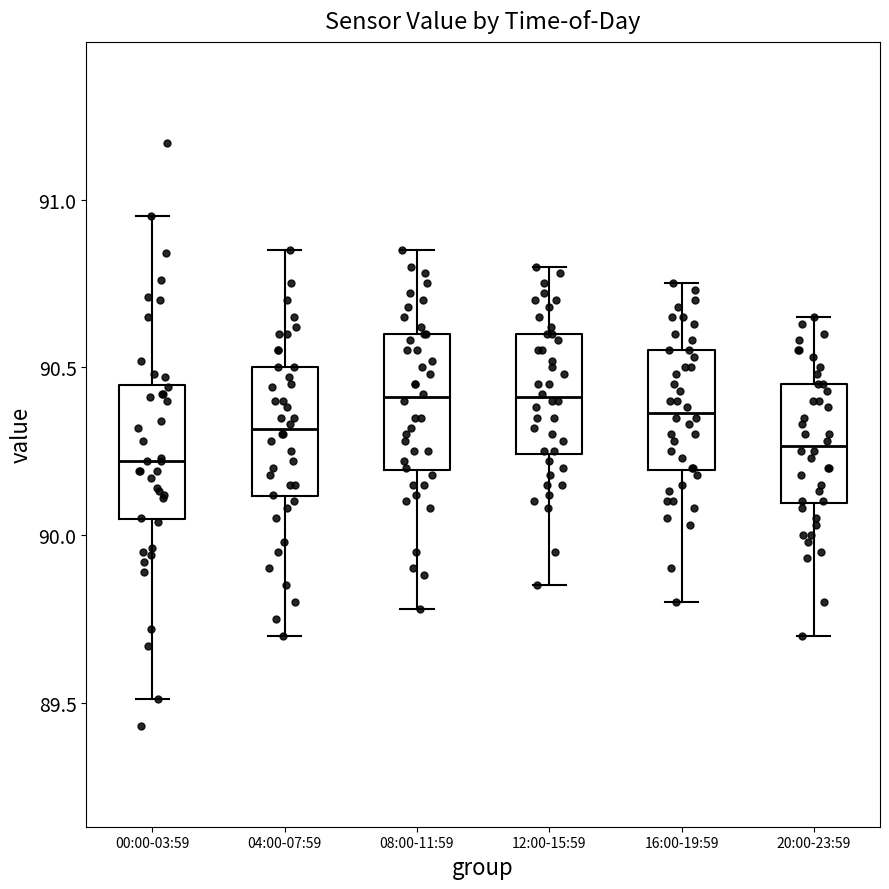

Reading left to right, read every box against the y-axis: the position of its median line, the range the box covers, and the ends of its whiskers. The values are not printed on the chart, so give them approximately, as read against the axis.

00:00-03:59: median 90.20, box 90.05 to 90.45, whiskers 89.50 to 90.95
04:00-07:59: median 90.30, box 90.10 to 90.50, whiskers 89.70 to 90.85
08:00-11:59: median 90.40, box 90.20 to 90.60, whiskers 89.80 to 90.85
12:00-15:59: median 90.40, box 90.25 to 90.60, whiskers 89.85 to 90.80
16:00-19:59: median 90.35, box 90.20 to 90.55, whiskers 89.80 to 90.75
20:00-23:59: median 90.25, box 90.10 to 90.45, whiskers 89.70 to 90.65